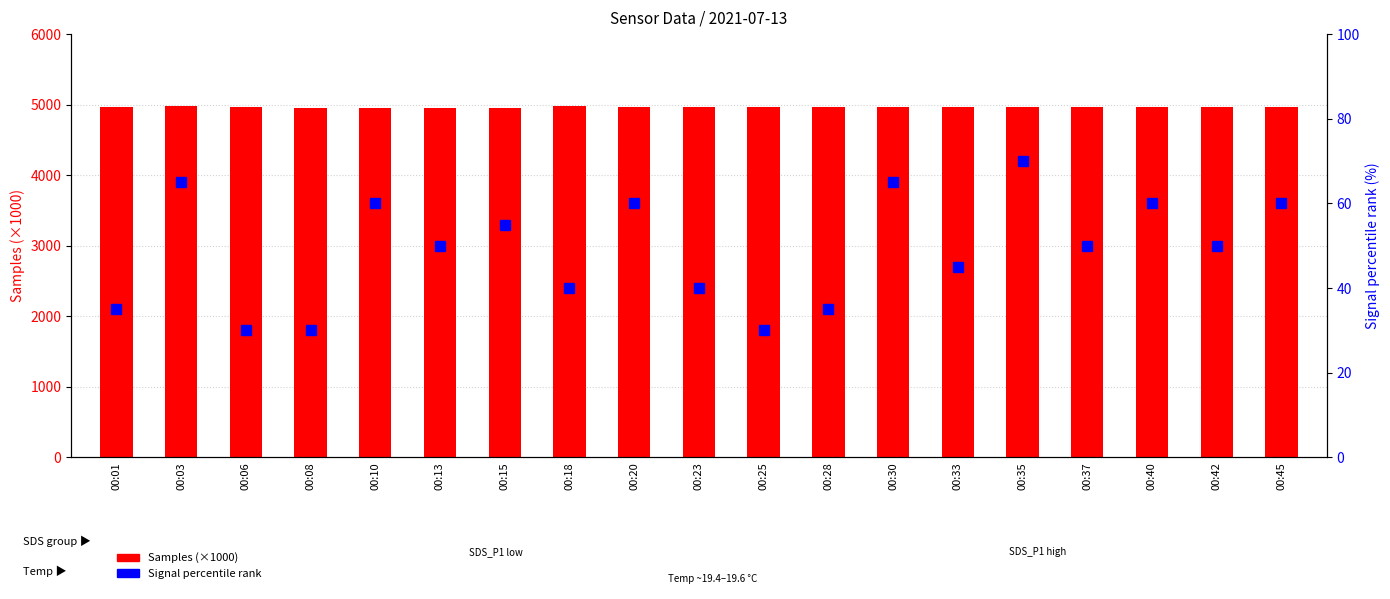

What are all the series names shown in the legend?

Samples (×1000), Signal percentile rank